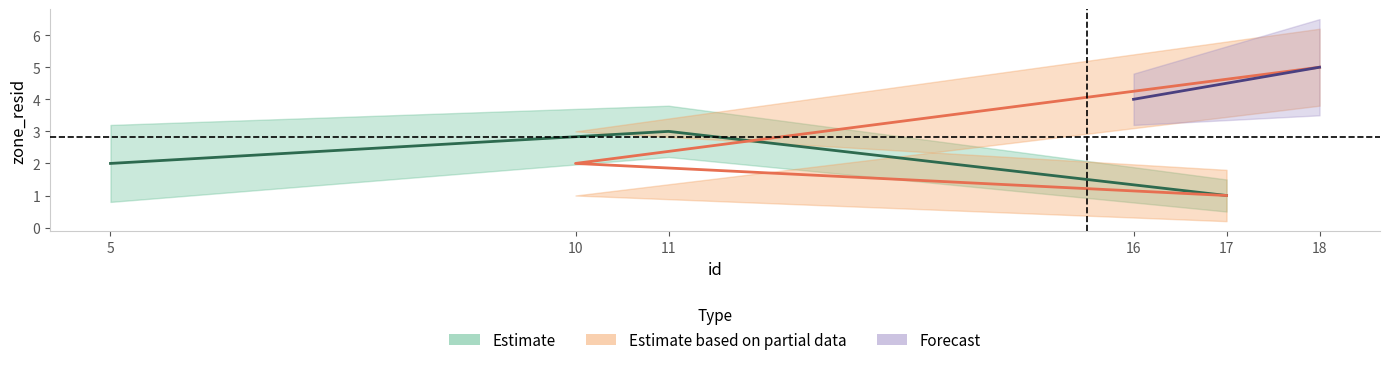

What are all the series names shown in the legend?

Estimate, Estimate based on partial data, Forecast